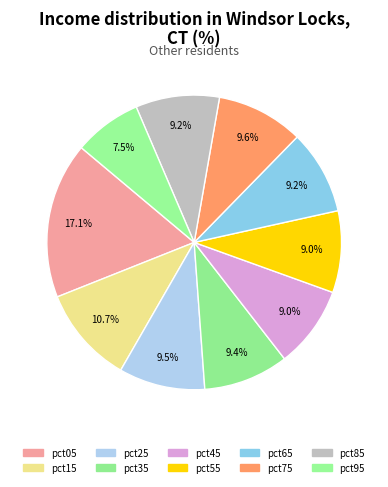

Is pct25 the majority of the pie?

No